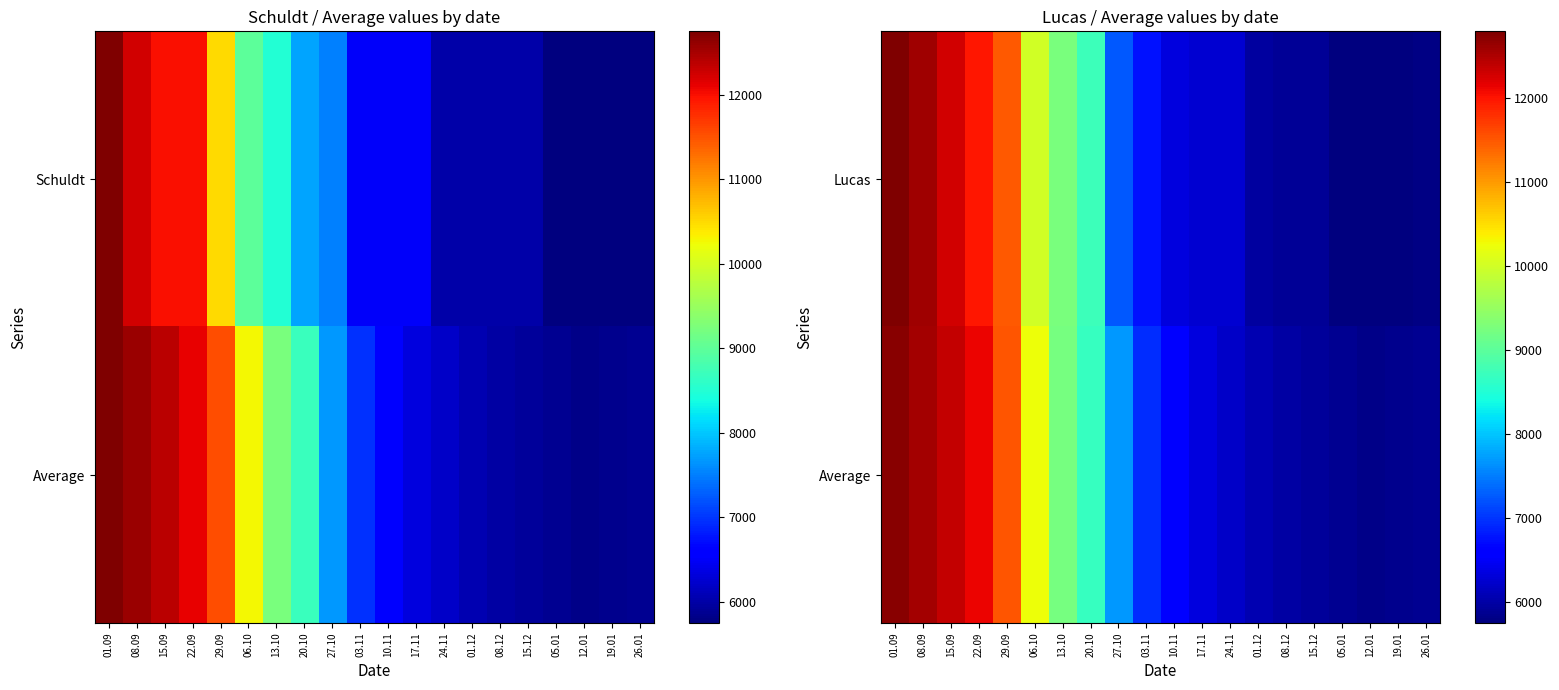

What is the sum of the Average values at 06.10 and 20.10?

18952